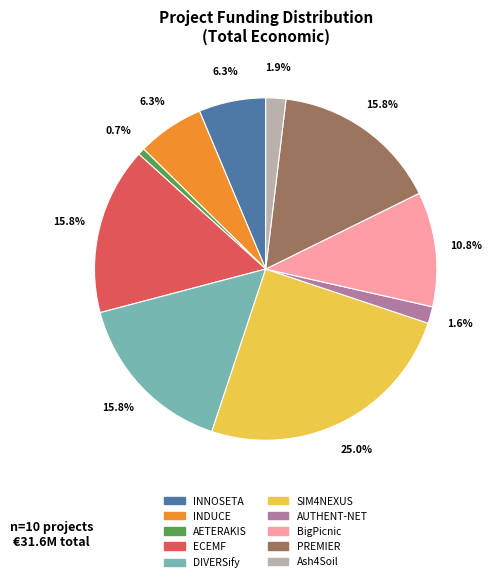

Is it true that SIM4NEXUS is 19% of the pie?

False